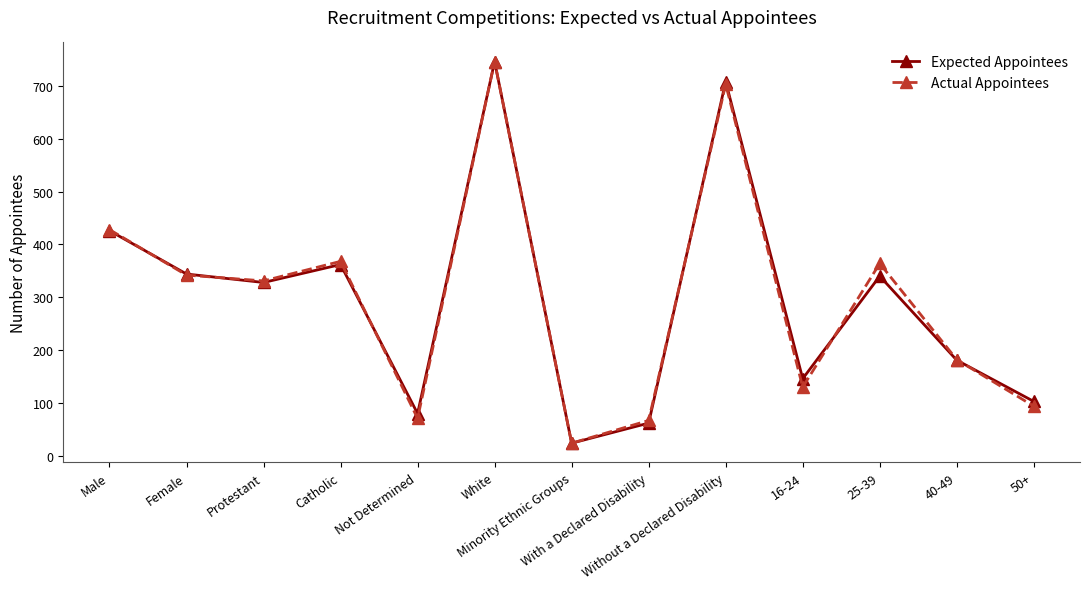

Is the value of Actual Appointees at Not Determined greater than the value of Expected Appointees at With a Declared Disability?

Yes